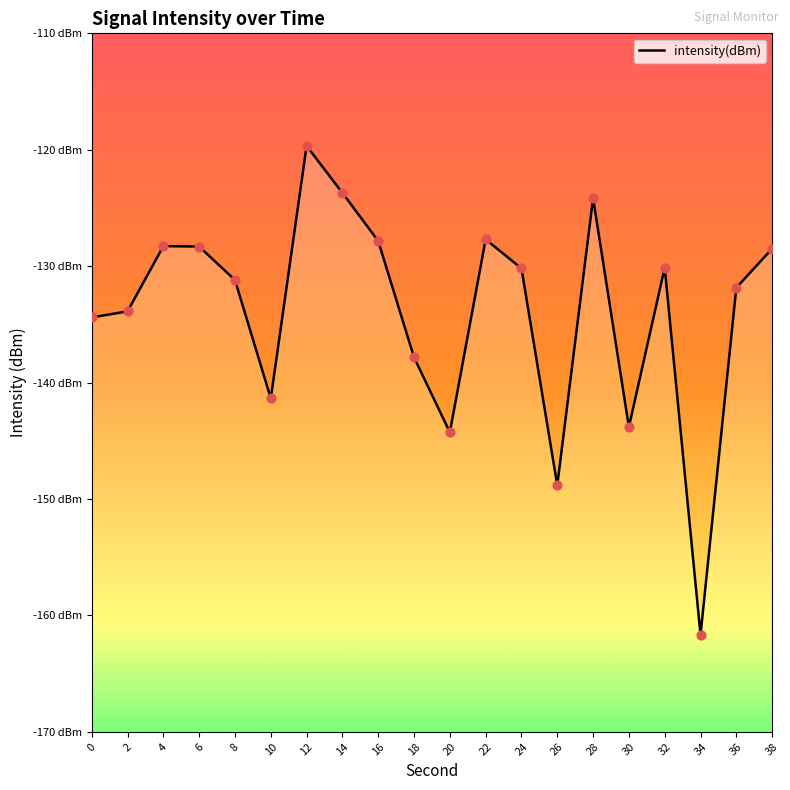

What is the change in value from 2 to 36?

+2.0